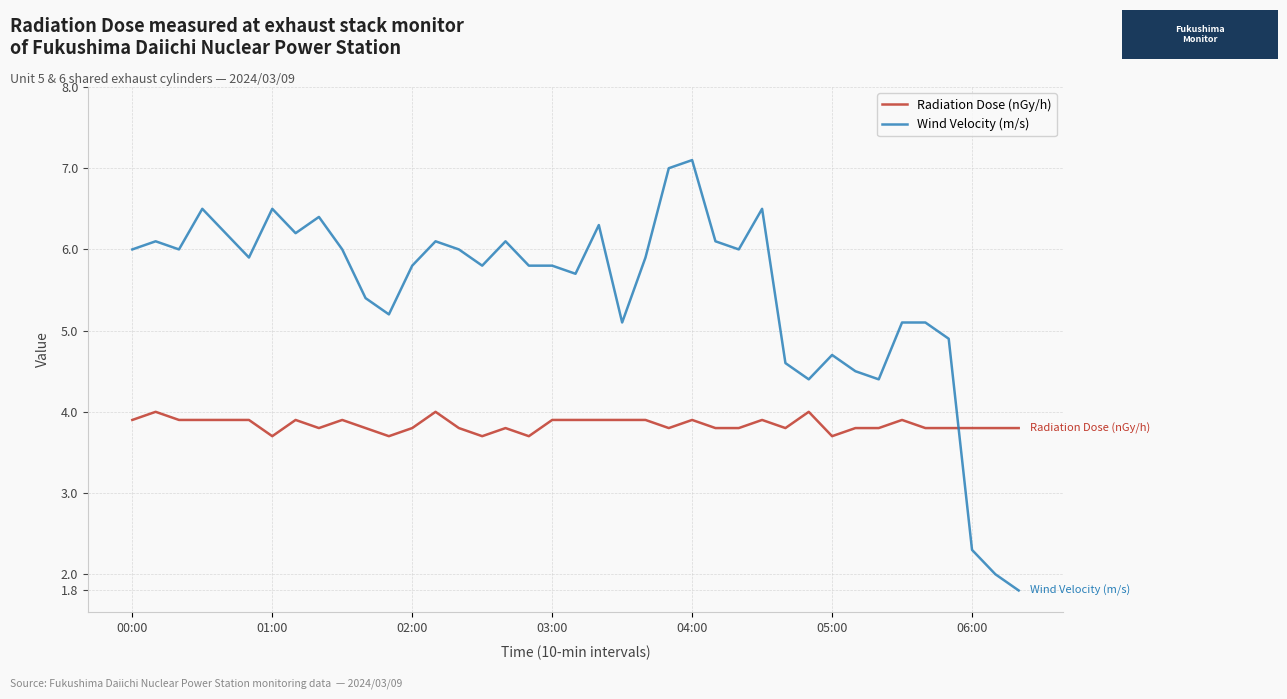

What is the sum of all Wind Velocity (m/s) values?

213.3